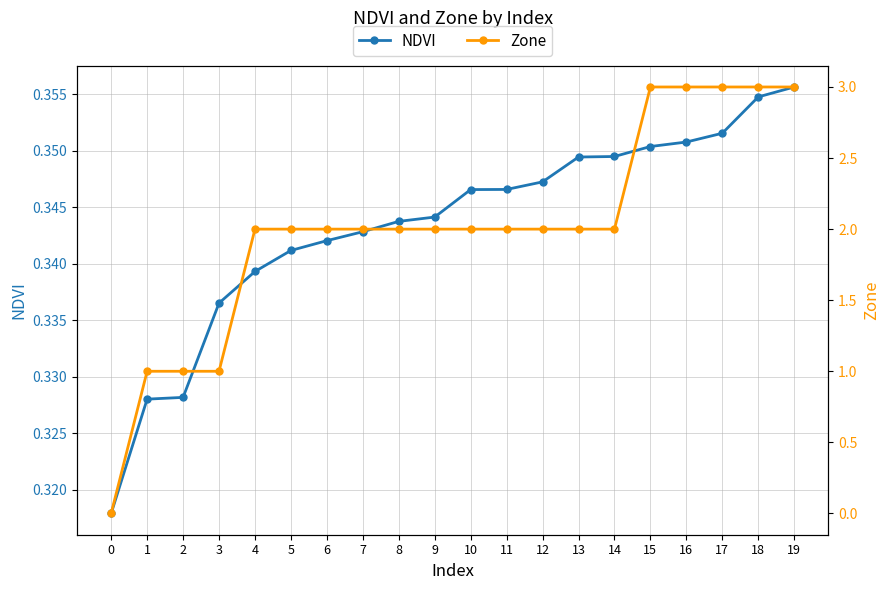

What is the sum of all Zone values?

40.0